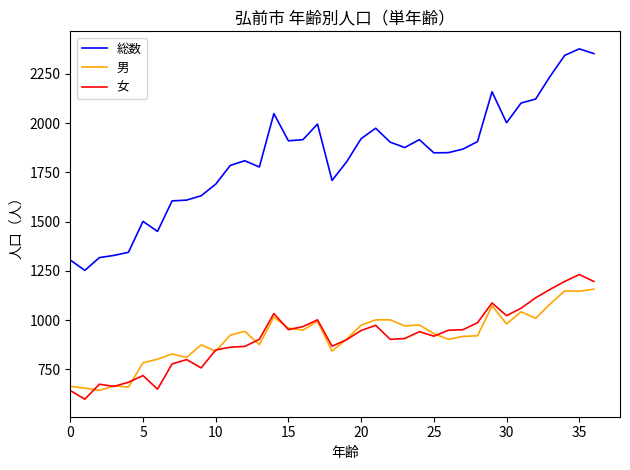

Which series has the widest spread of values?

総数